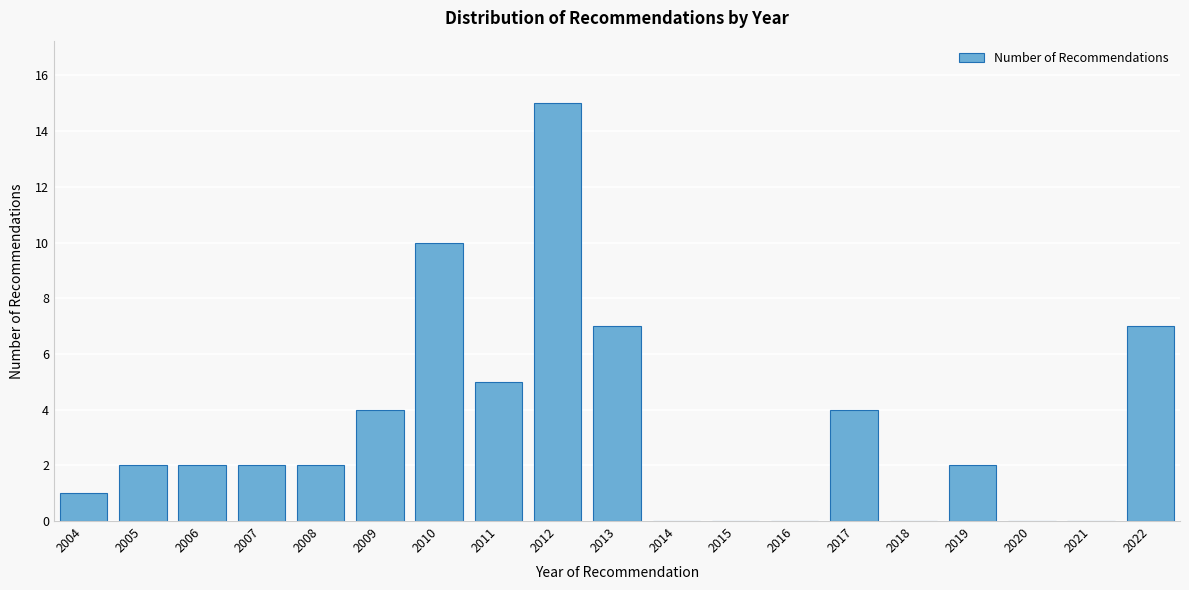

How tall is the bar that spans 2016.5 to 2017.5 on the x-axis? The values are not printed on the chart, so give them approximately, as read against the axis.

4